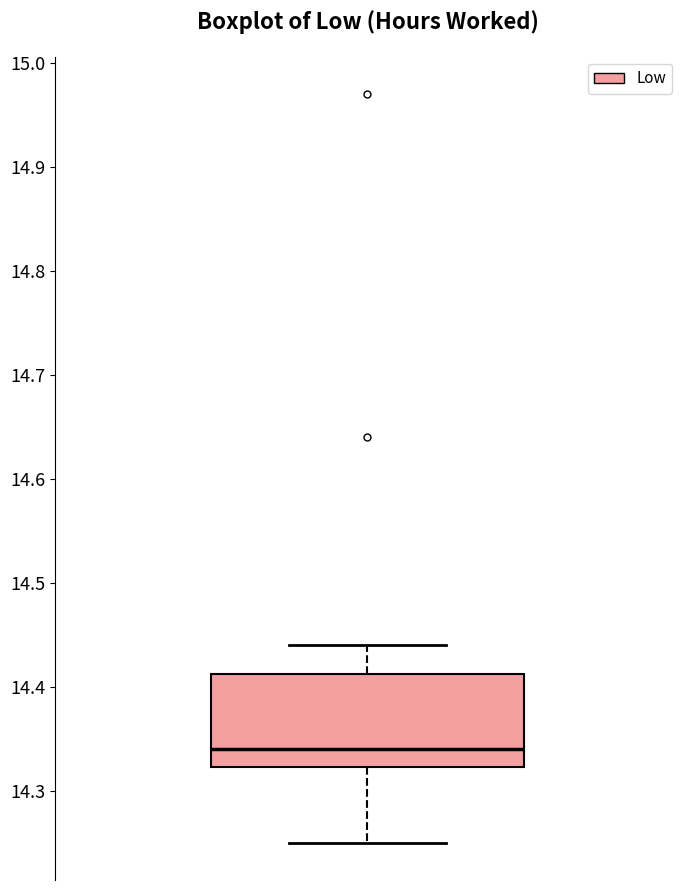

Read this box plot against the y-axis: the position of the median line, the range covered by the box, and the ends of both whiskers. The values are not printed on the chart, so give them approximately, as read against the axis.

median 14.34, box 14.32 to 14.41, whiskers 14.25 to 14.44